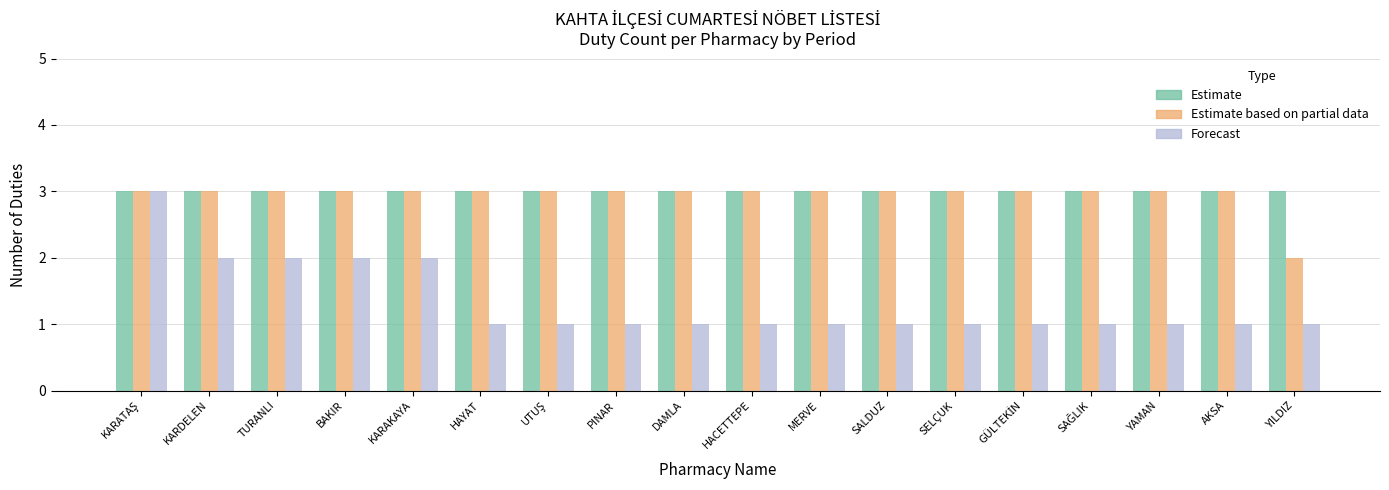

How many bars are there in total?

54